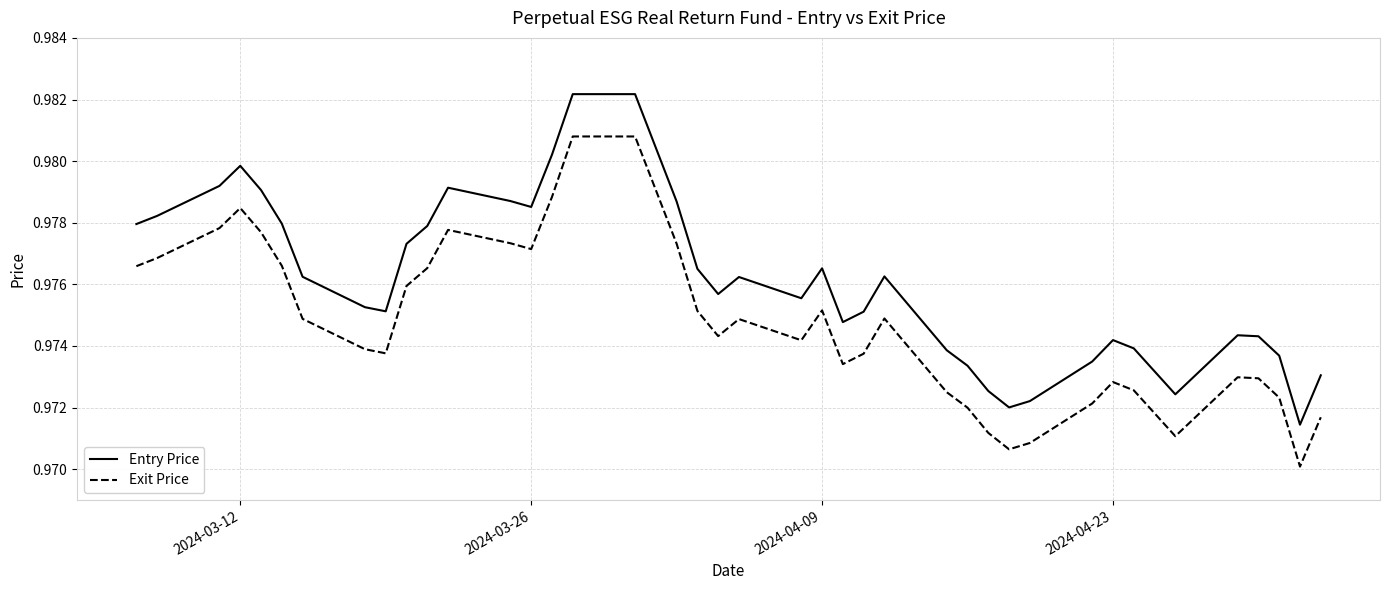

True or false: Exit Price and Entry Price intersect in this chart.

False